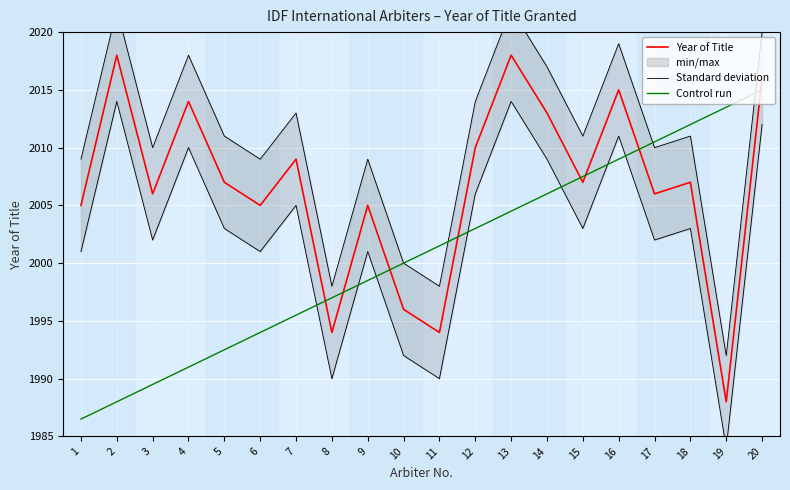

Which series has the largest total across all categories?

Standard deviation